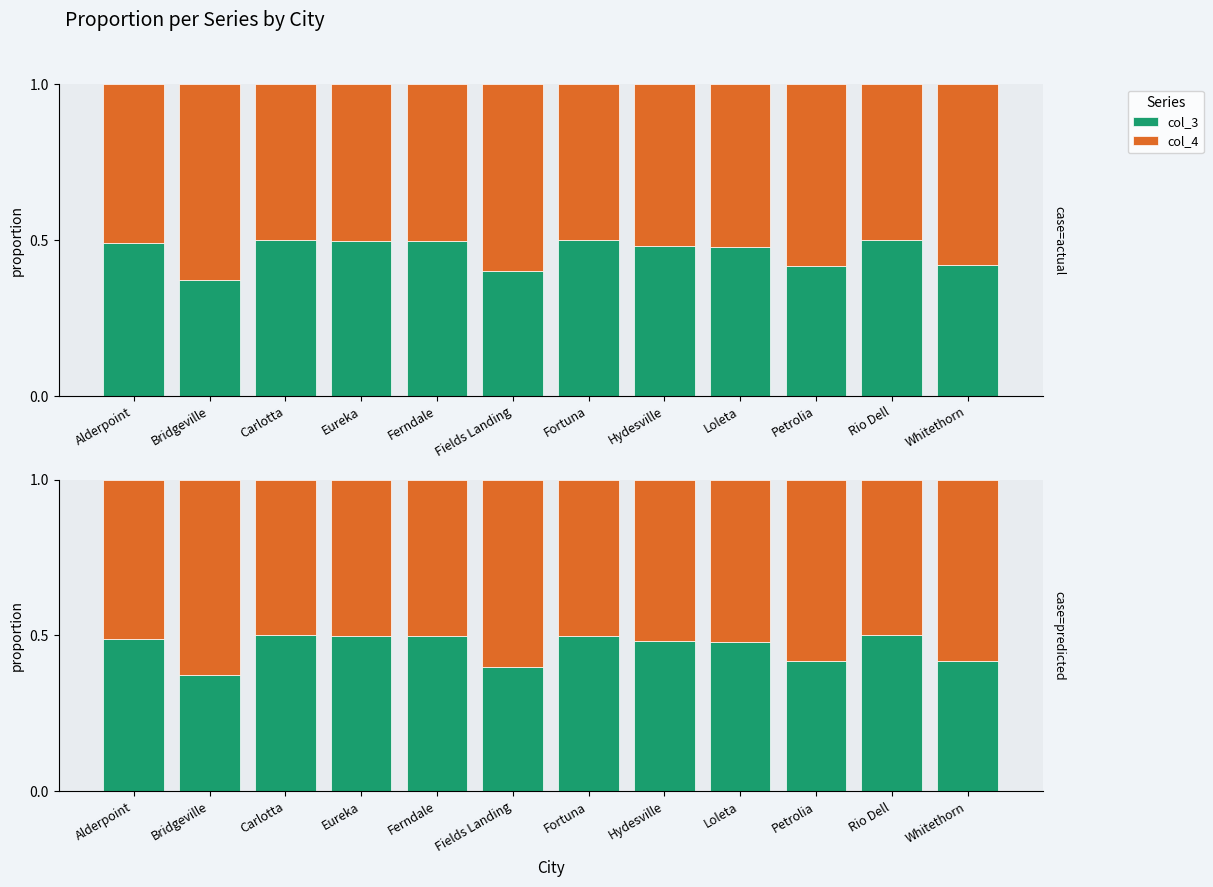

The value of col_3 at Hydesville is 0.2. True or false?

False